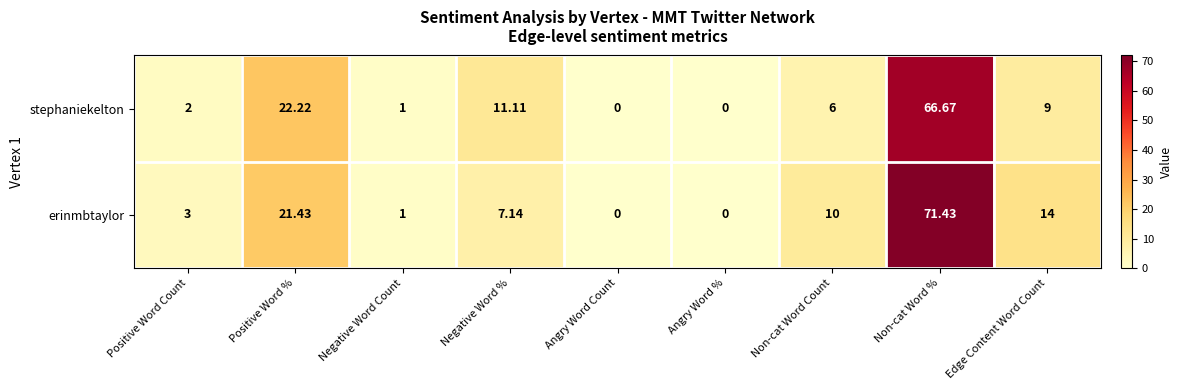

Which series has the largest range (max minus min)?

erinmbtaylor